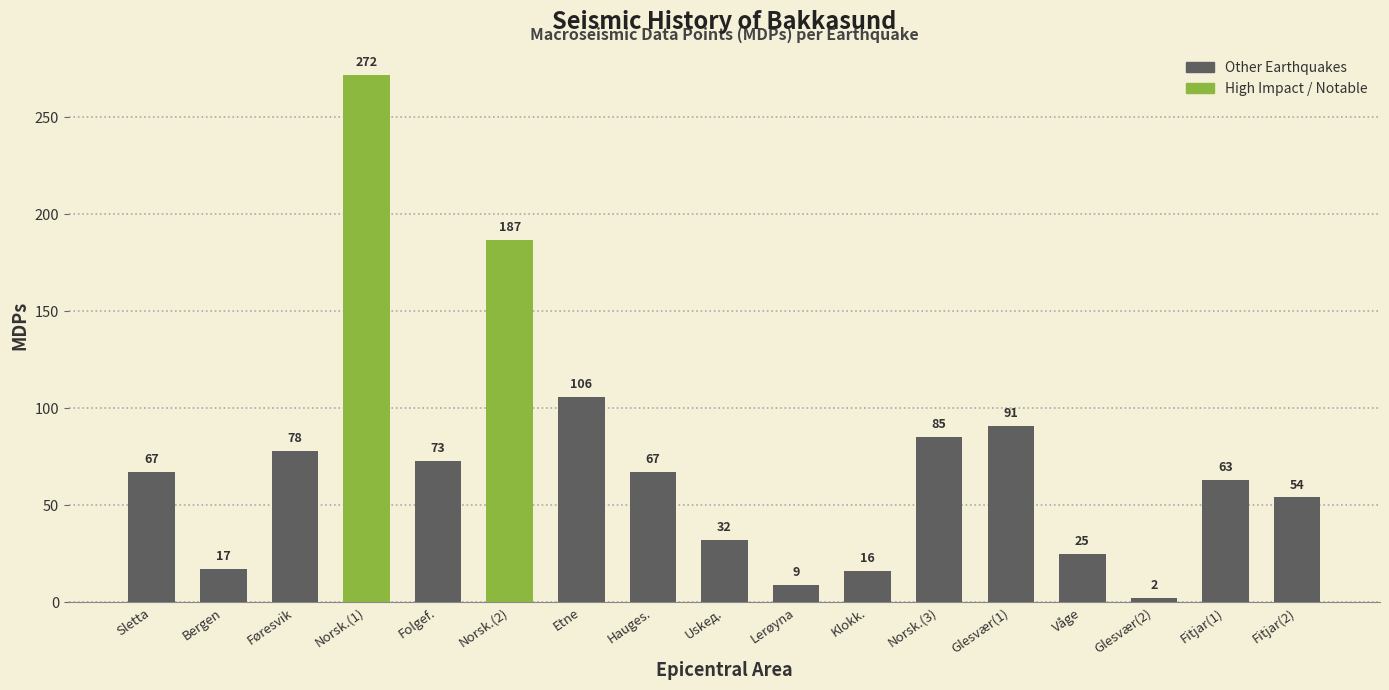

The chart shows a value of 122 at Folgef.. True or false?

False